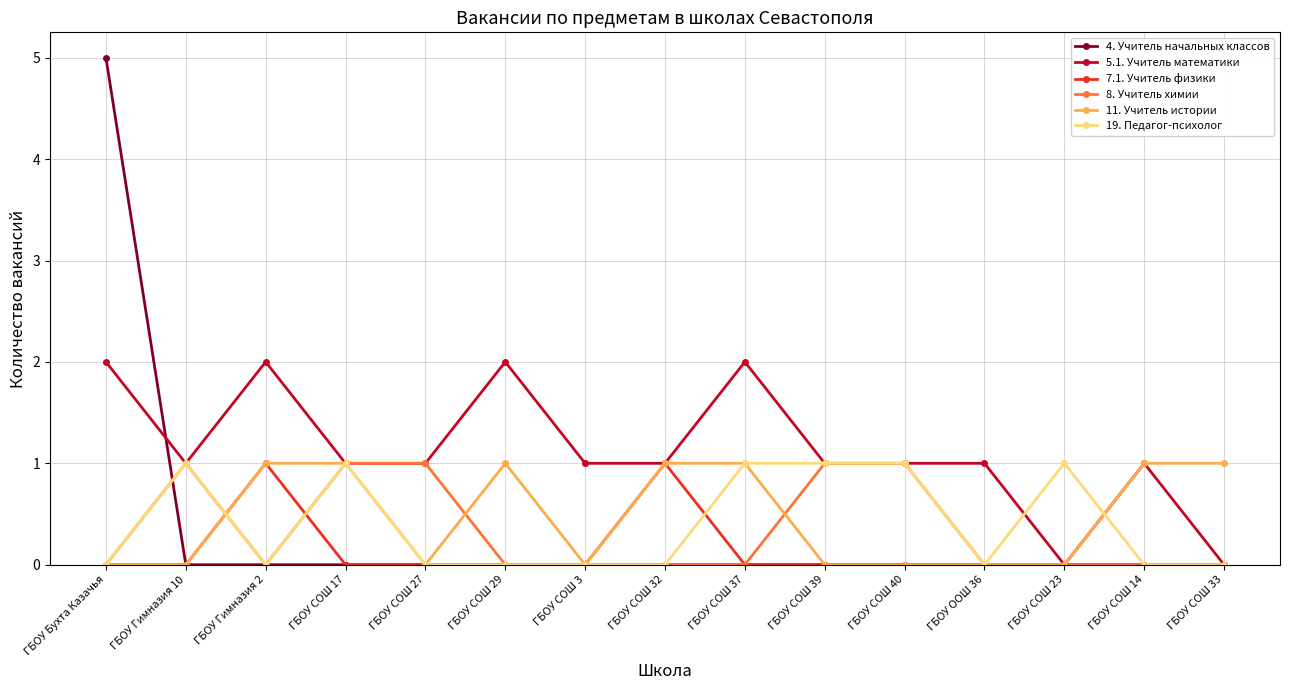

Is this an area chart (filled region under the line)?

No